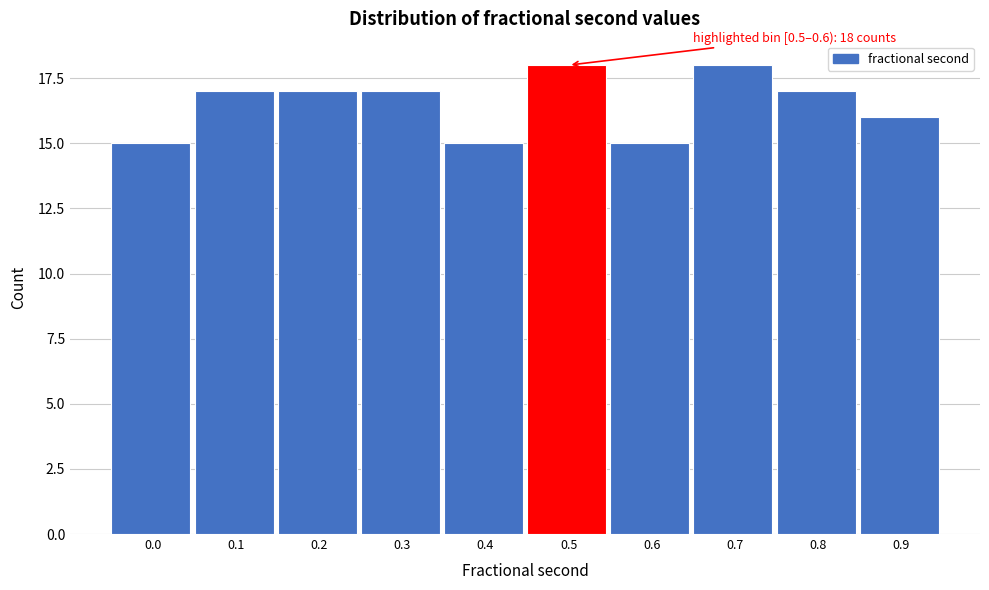

Reading right to left, what are all the values shown in this chart?

0.9=16	0.8=17	0.7=18	0.6=15	0.5=18	0.4=15	0.3=17	0.2=17	0.1=17	0.0=15